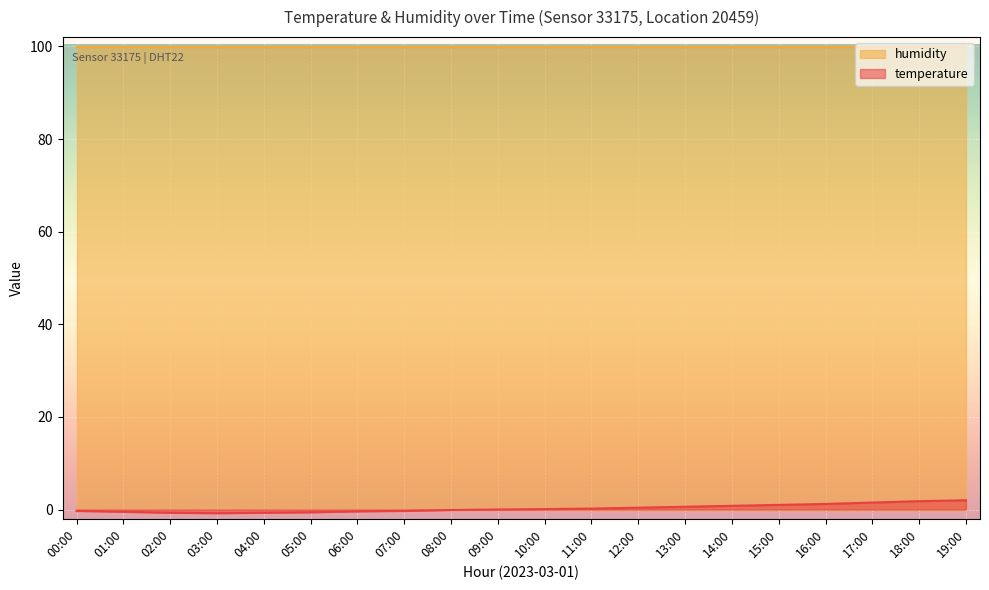

How many categories are shown in the chart?

20